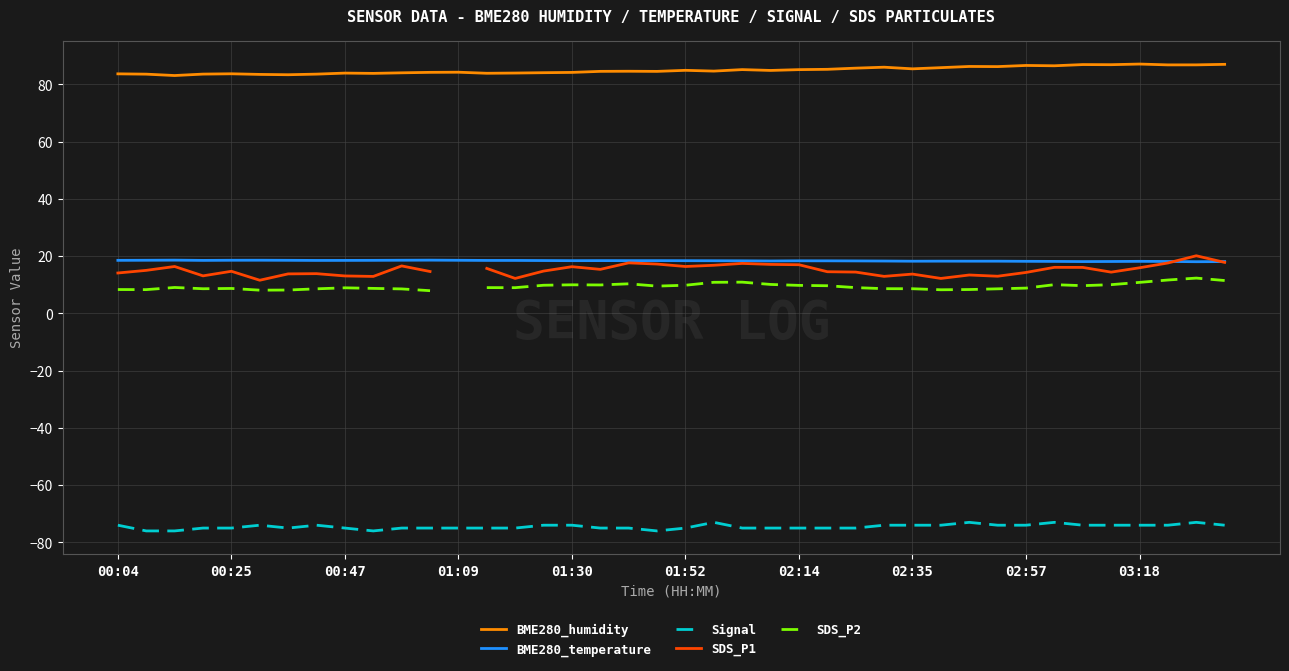

Which series has the largest total across all categories?

BME280_humidity